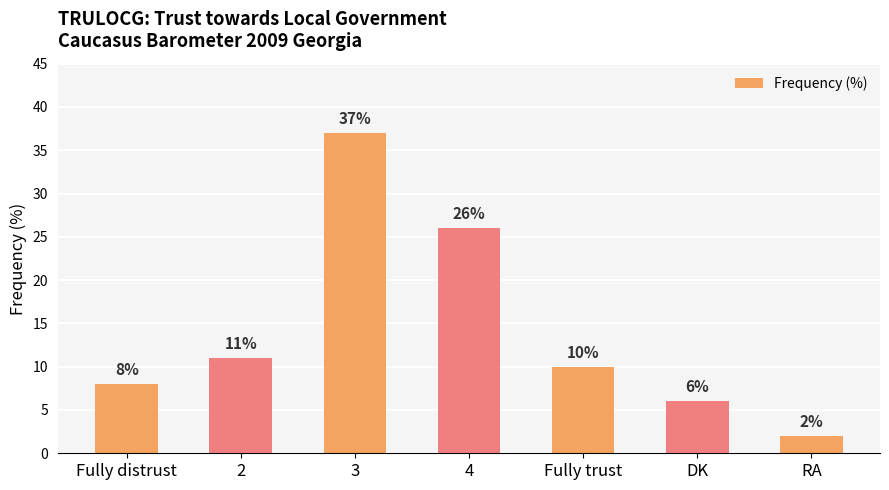

List the labels in order of value, smallest first.

RA, DK, Fully distrust, Fully trust, 2, 4, 3